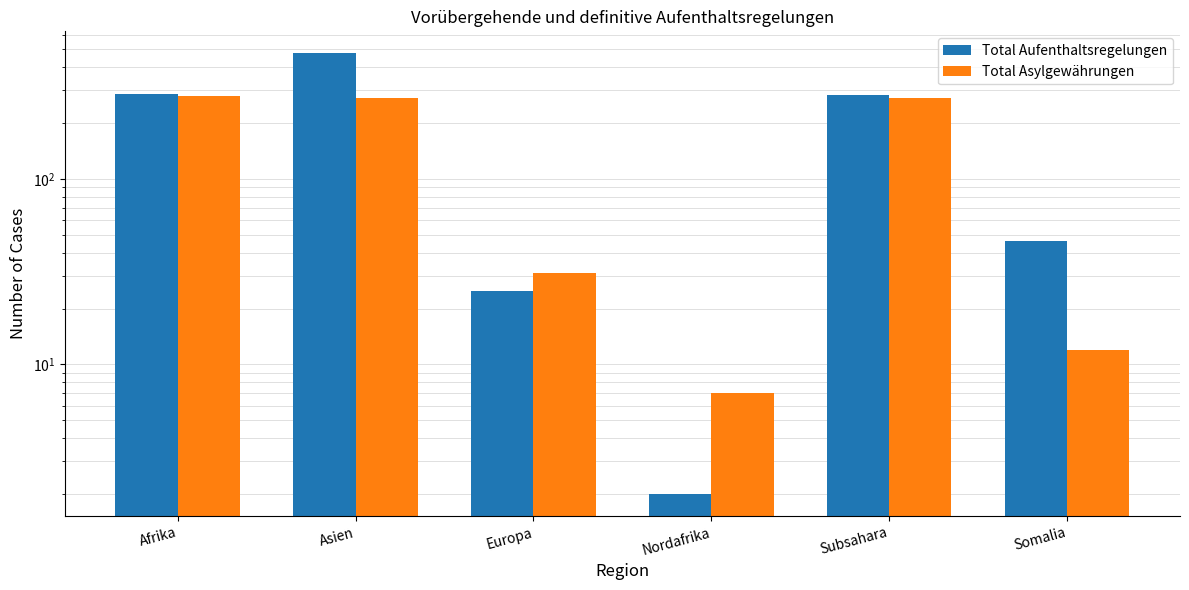

Between Subsahara and Europa, which is larger?

Subsahara